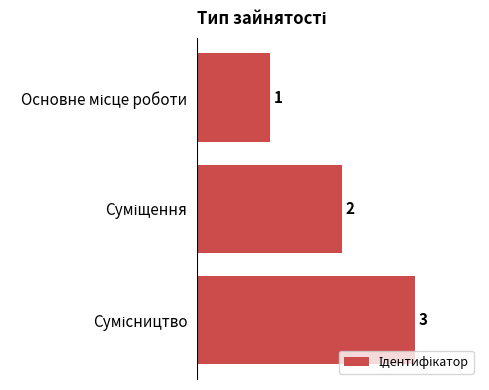

How many values are between 1 and 3?

3